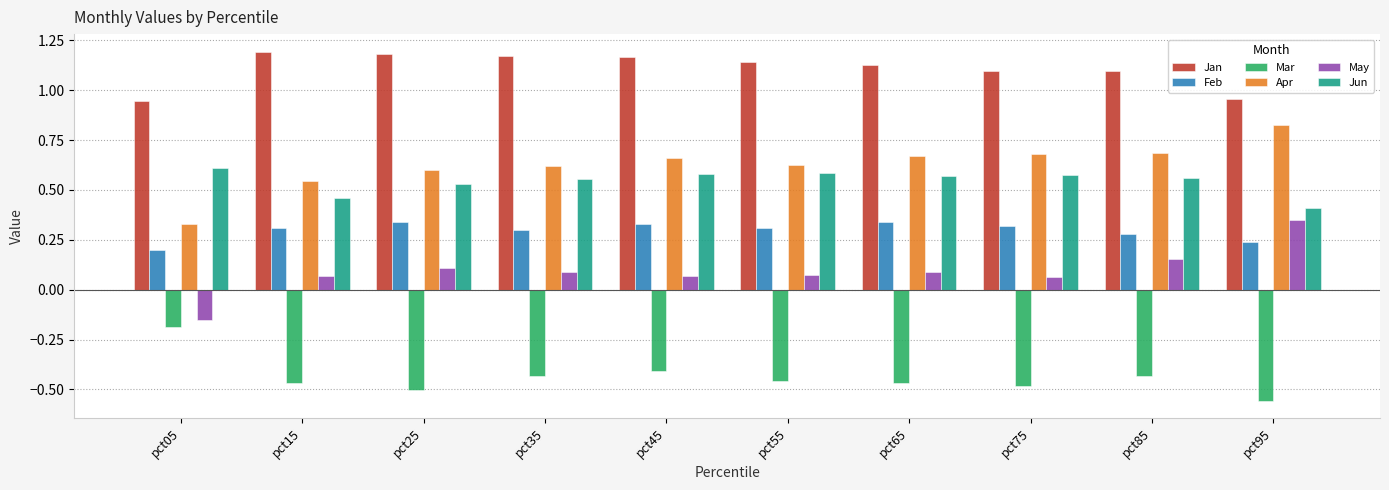

How many groups of bars are there?

10